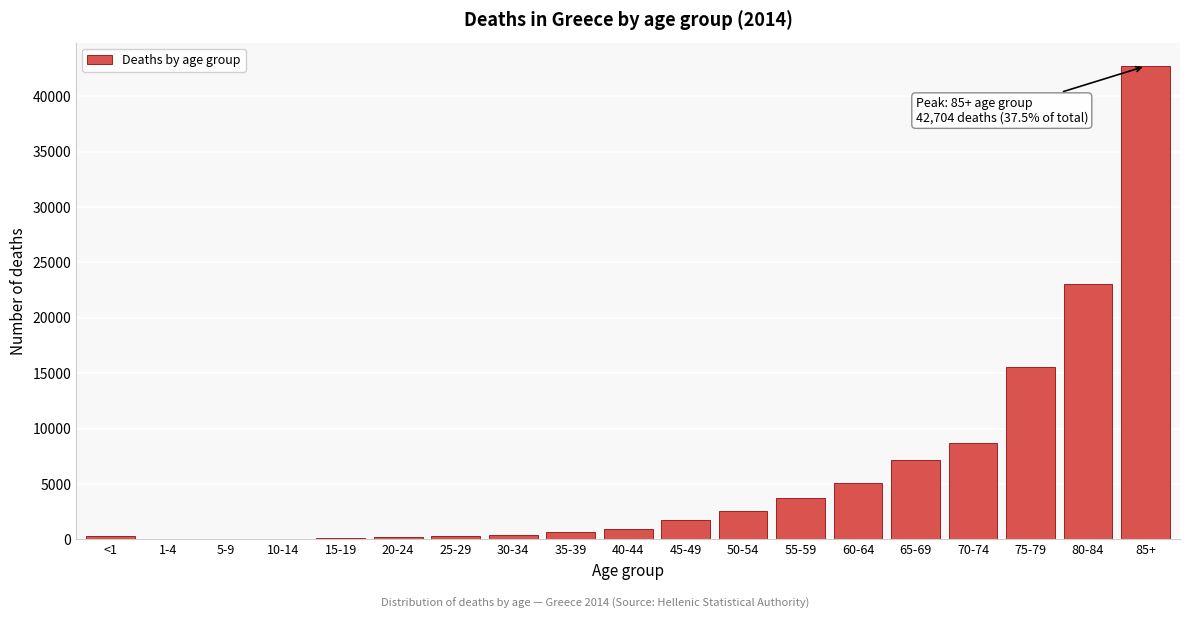

Between 65-69 and 50-54, which is larger?

65-69